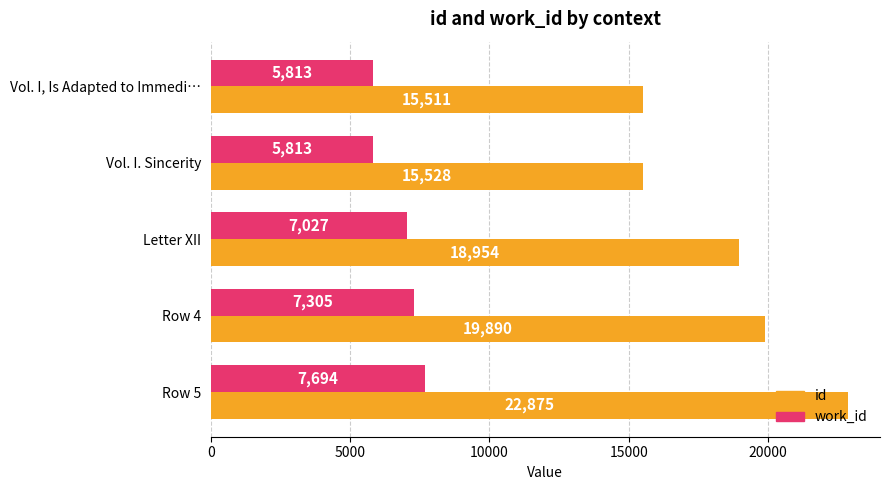

What is the average value of the work_id series?

6730